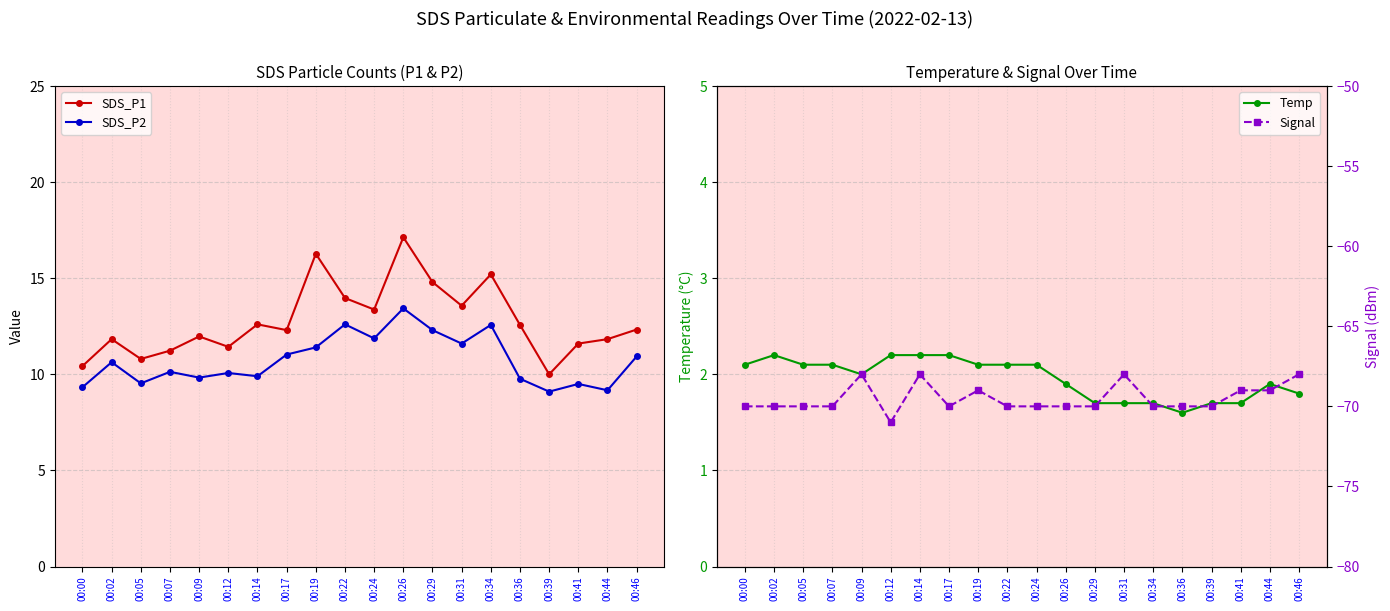

True or false: Temp and Signal cross at least once.

False